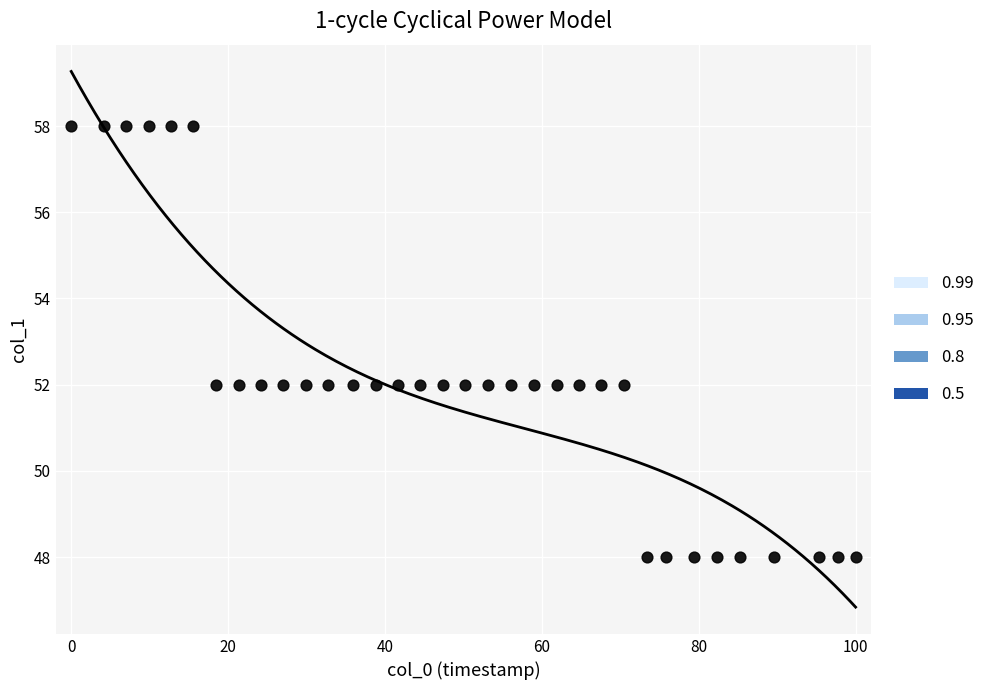

What is the range of Y values (max minus min)?

10